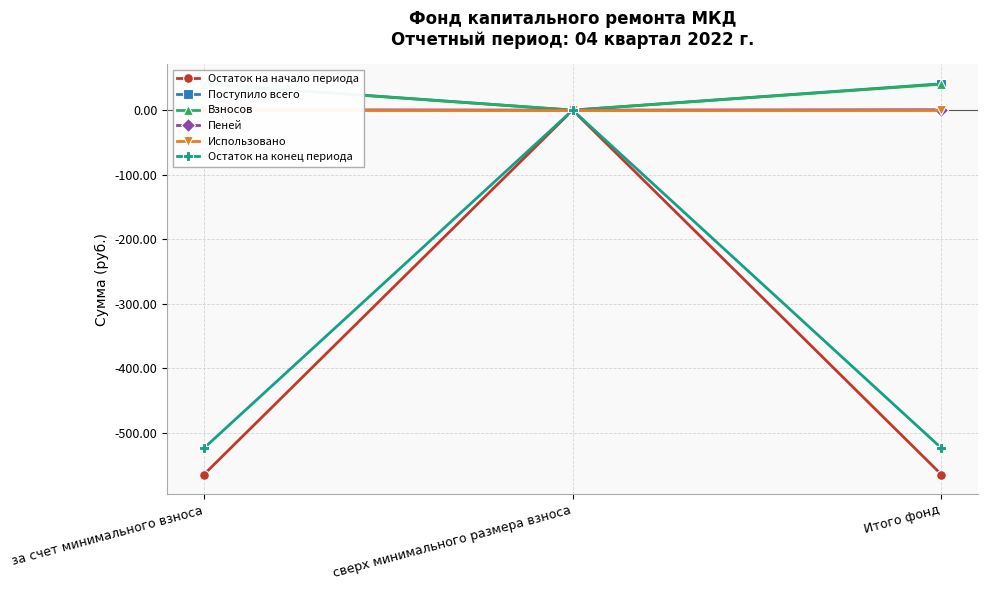

Reading right to left, list all the values displayed in this chart.

Остаток на начало периода: -564.8	0.0	-564.8
Поступило всего: 40.8	0.0	40.8
Взносов: 40.2	0.0	40.2
Пеней: 0.6	0.0	0.6
Использовано: 0.0	0.0	0.0
Остаток на конец периода: -524.0	0.0	-524.0